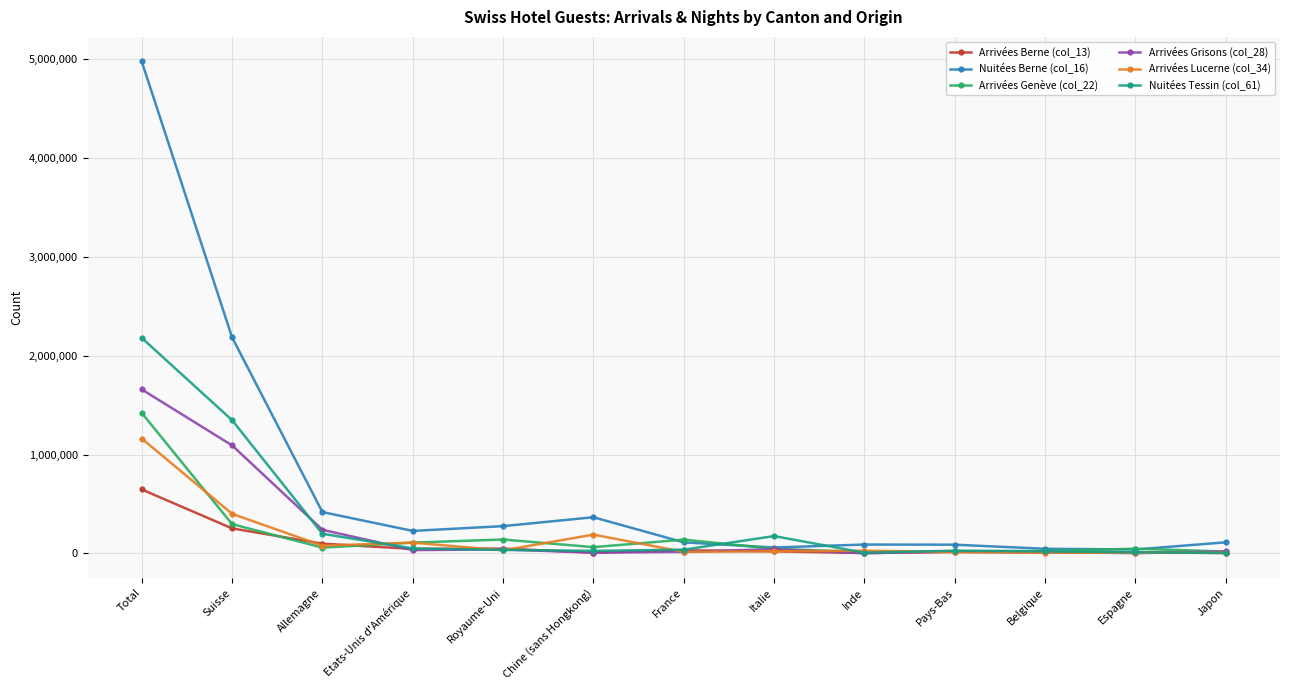

The value of Arrivées Grisons (col_28) at Total is 1658854. True or false?

True